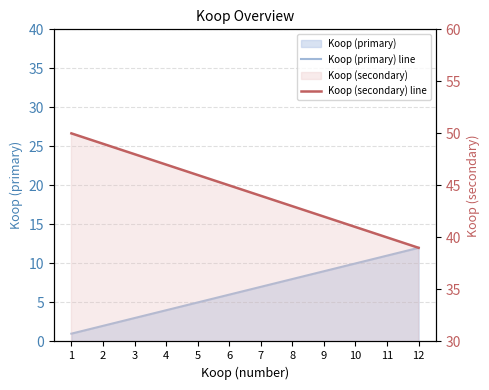

What is the sum of all Koop (secondary) line values?

534